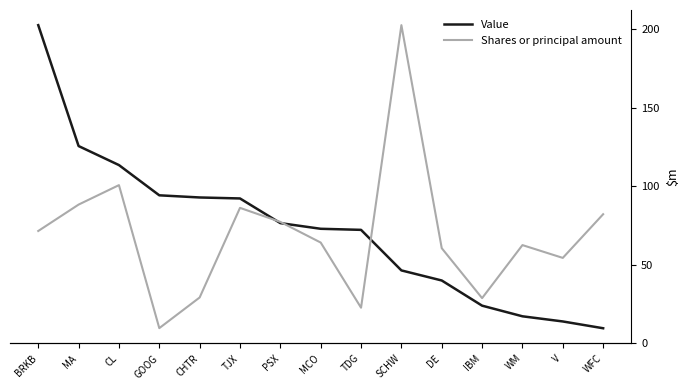

Is this an area chart (filled region under the line)?

No